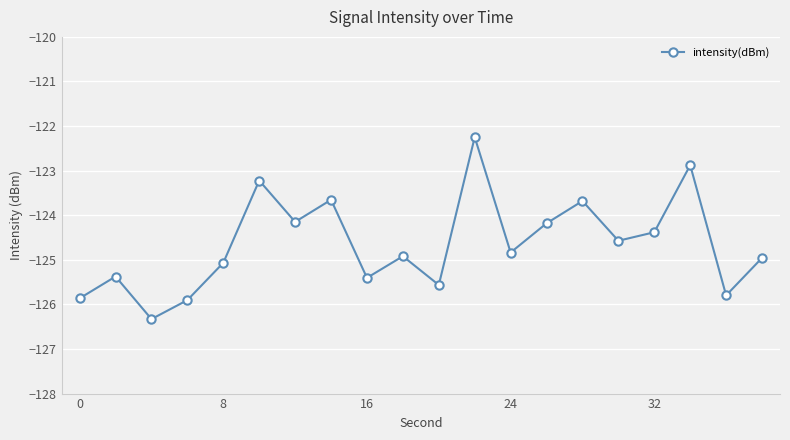

What is the value of the 20th point from the left?

-125.0